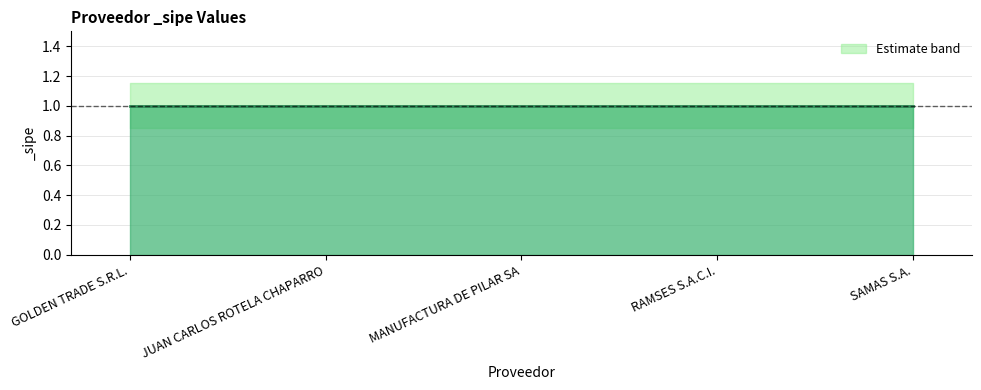

True or false: _sipe_upper and _sipe intersect in this chart.

False